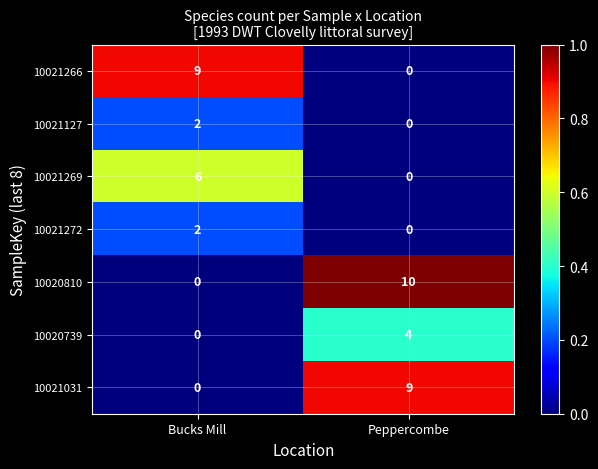

Is the value of 10020739 at Bucks Mill greater than the value of 10021031 at Peppercombe?

No